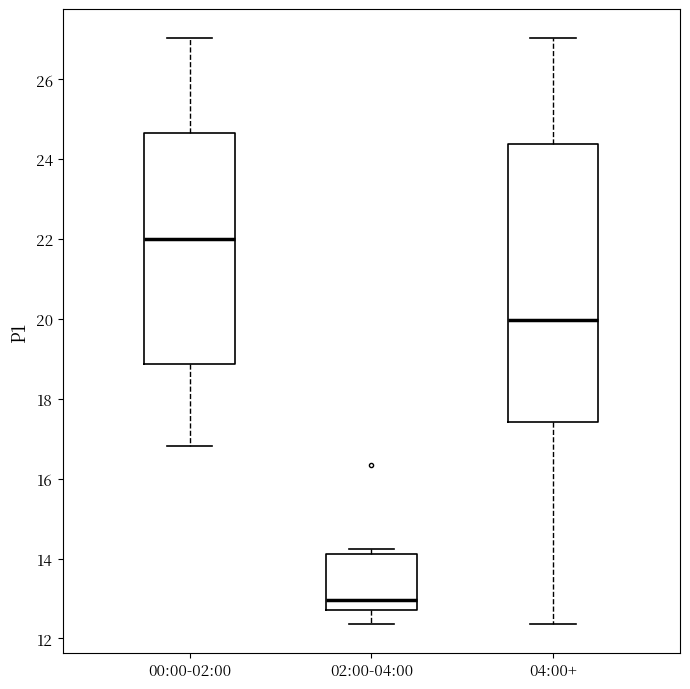

Which box's median line is the lowest?

02:00-04:00